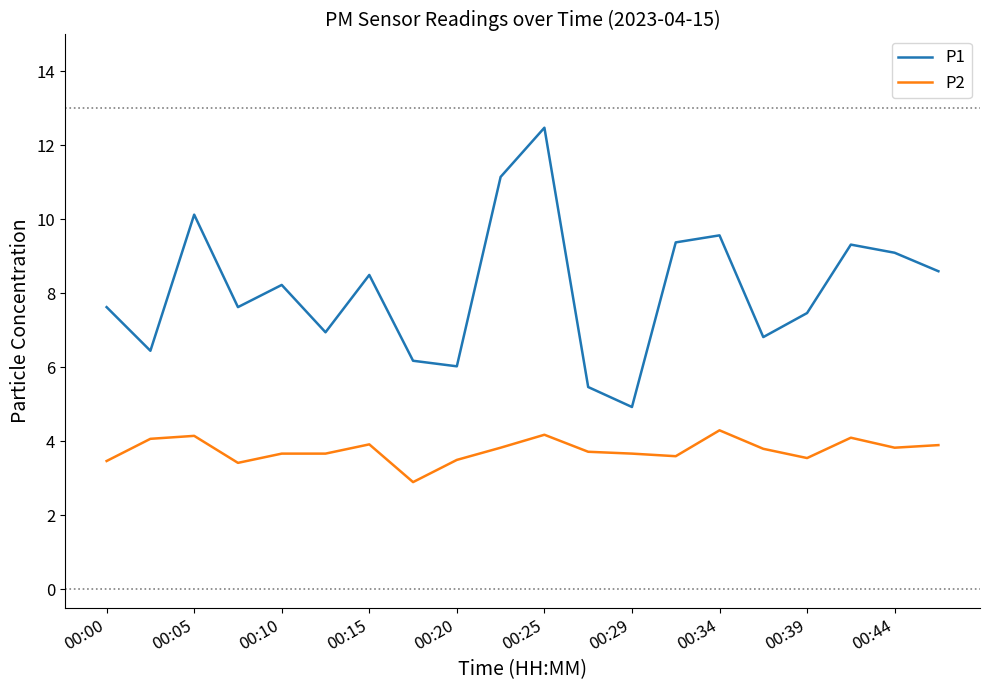

What is the minimum value shown in the chart?

2.9